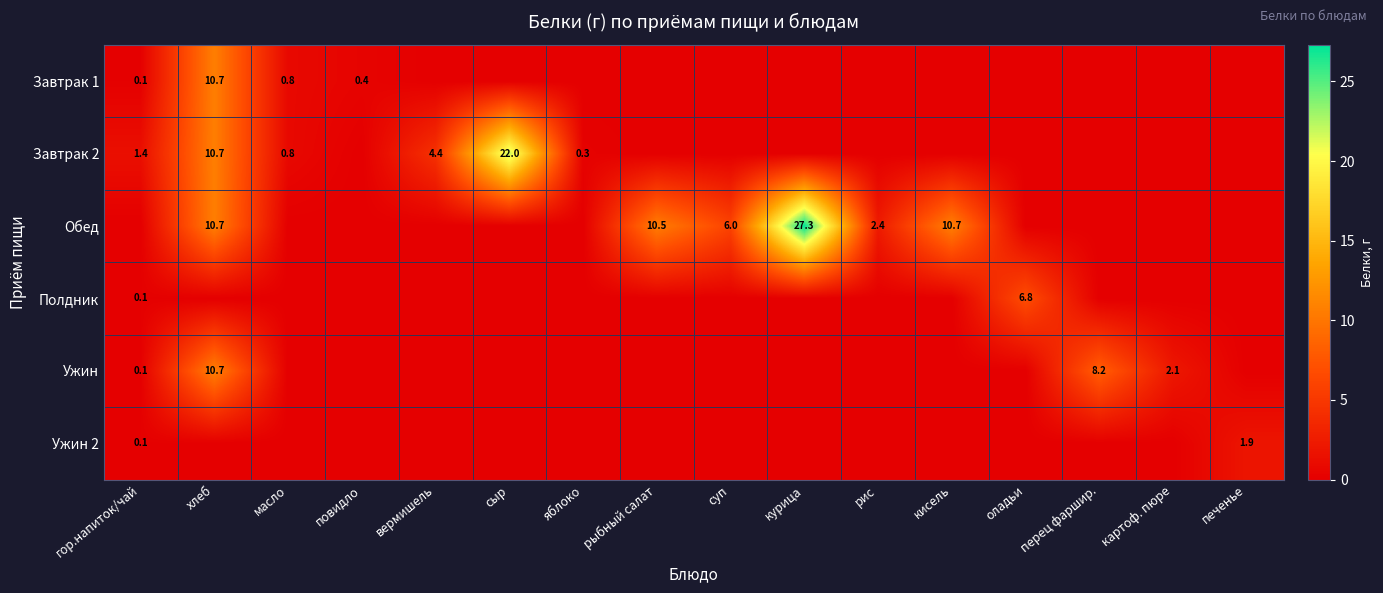

Is it true that Ужин 2 equals 1.9 at печенье?

True